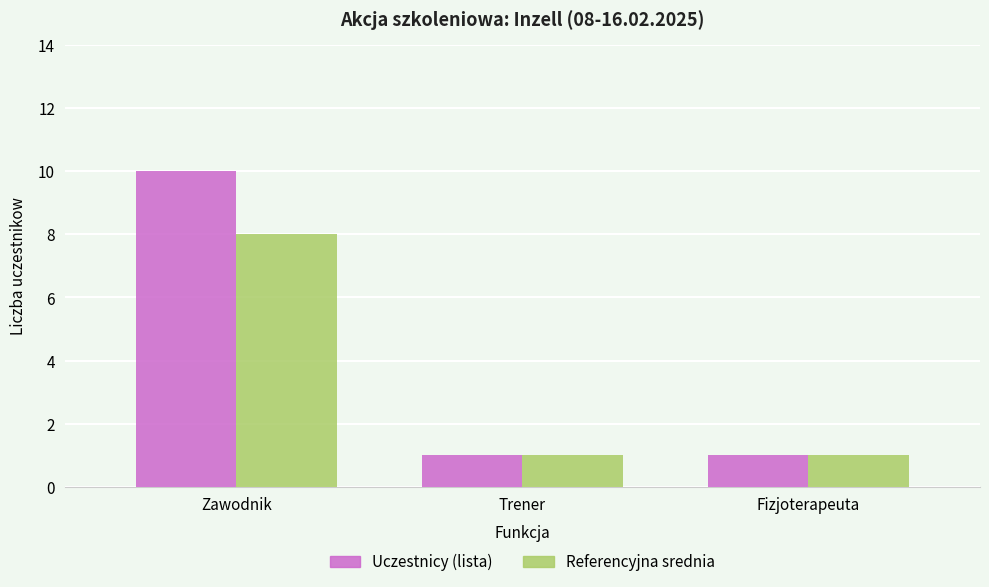

What is the approximate value of Referencyjna srednia at Zawodnik?

8